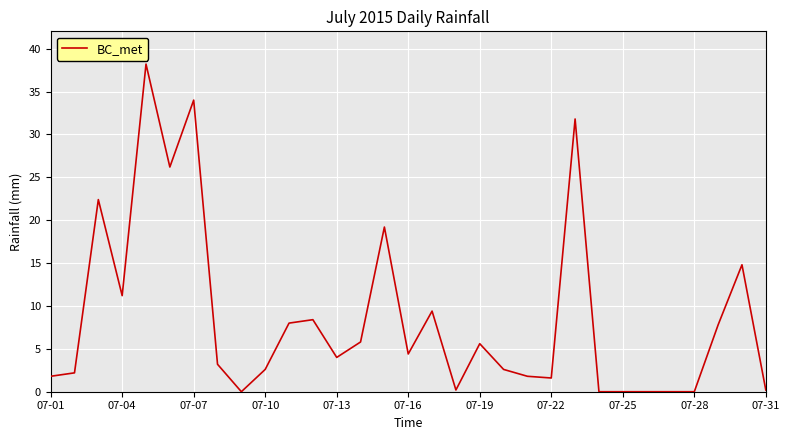

What is the difference between the maximum and minimum values?

38.2